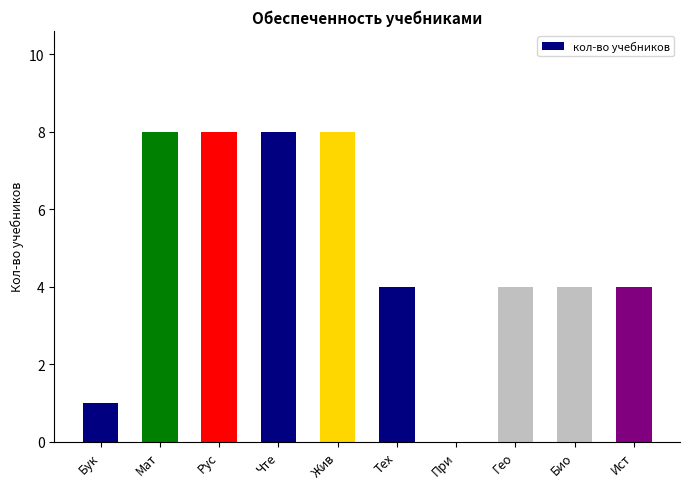

The value at Мат is 11. True or false?

False